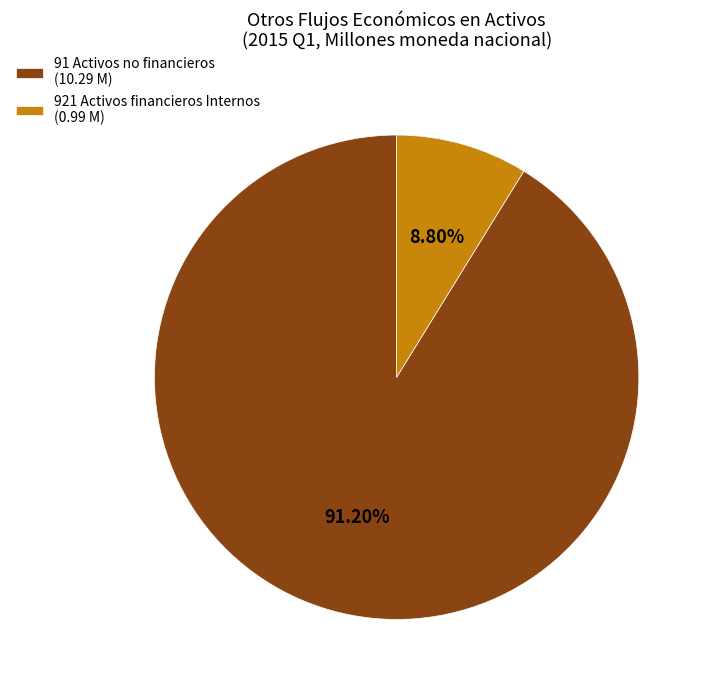

Which slice is the smallest?

921 Activos financieros Internos (0.99 M)